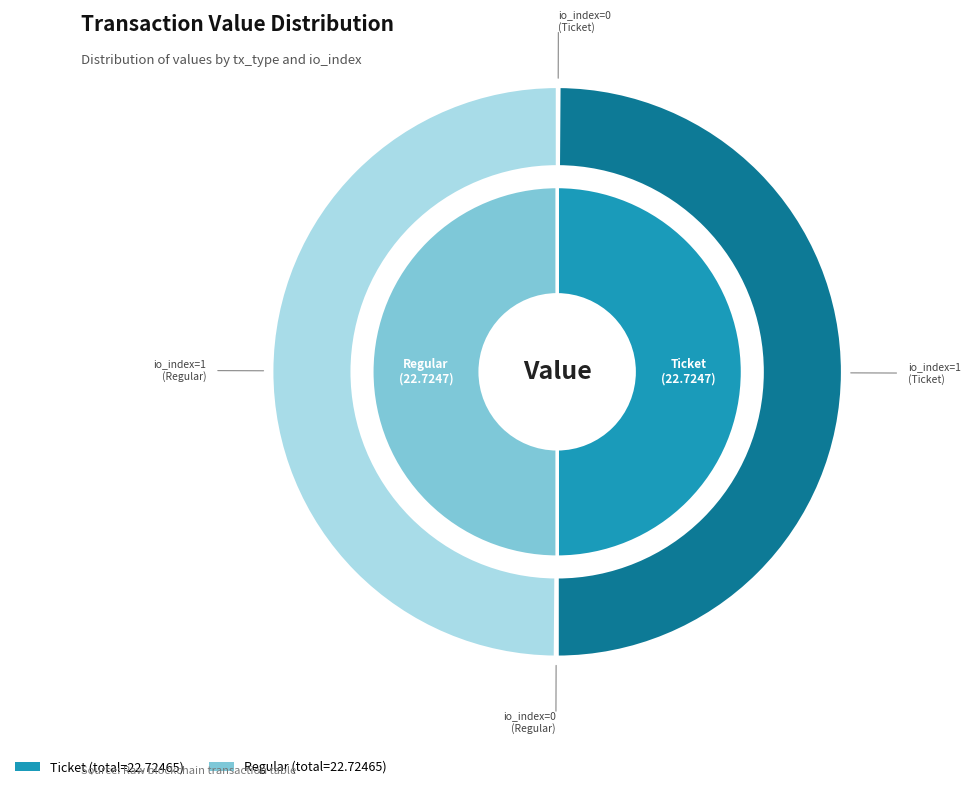

Rank the categories by value from highest to lowest.

Ticket (io_index=1), Regular (io_index=1), Ticket (io_index=0), Regular (io_index=0)